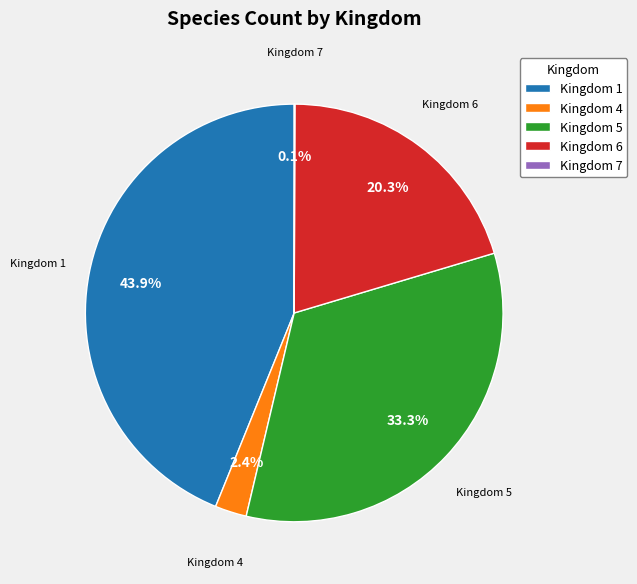

Between Kingdom 1 and Kingdom 4, which is larger?

Kingdom 1